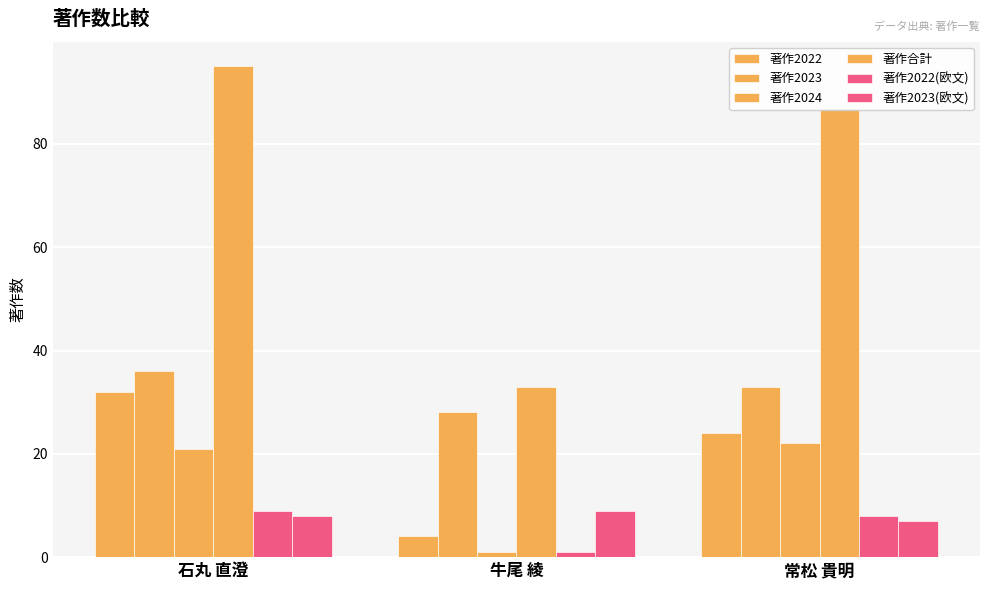

How many groups of bars are there?

3